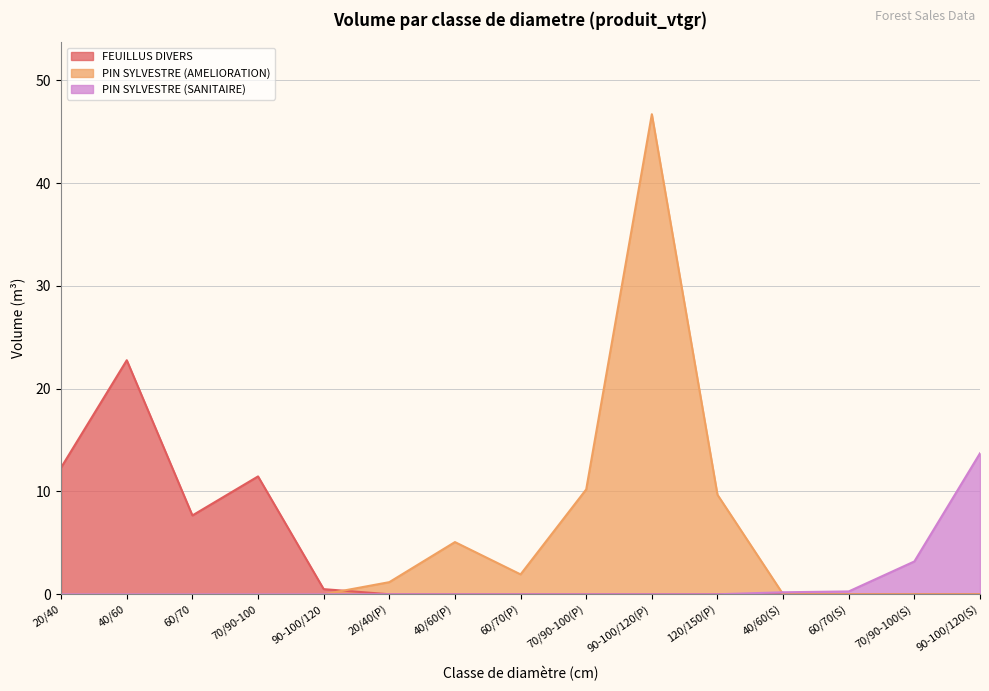

What is the difference between the maximum and minimum values in the PIN SYLVESTRE (SANITAIRE) series?

13.7